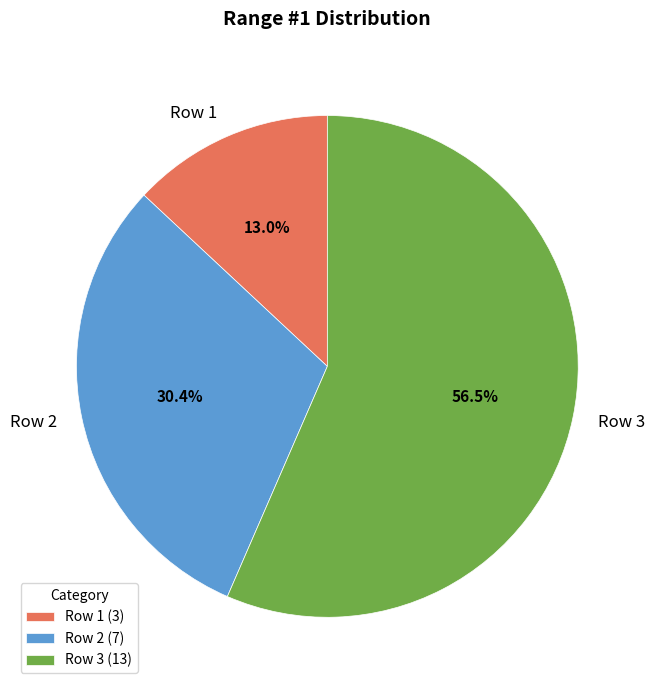

What percentage is the Row 1 slice, to the nearest percent?

13%